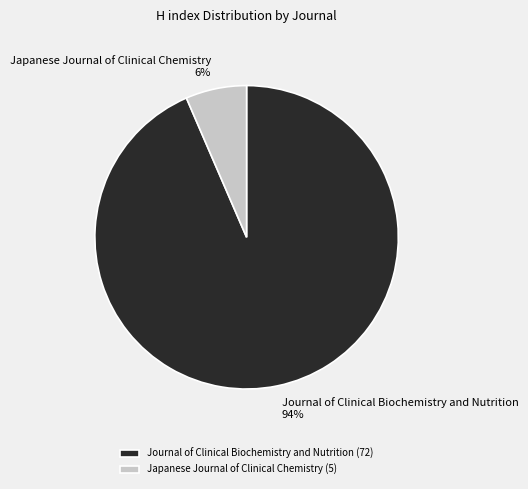

Rank the categories by value from lowest to highest.

Japanese Journal of Clinical Chemistry, Journal of Clinical Biochemistry and Nutrition